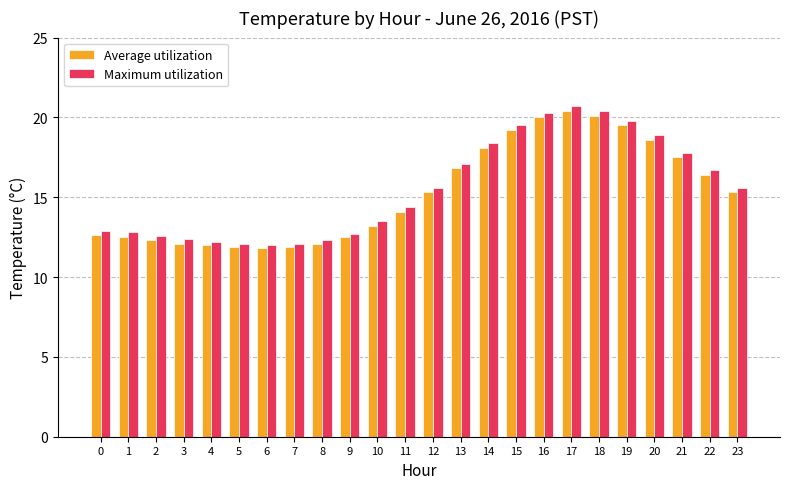

What is the sum of the Maximum utilization values at 11 and 17?

35.1